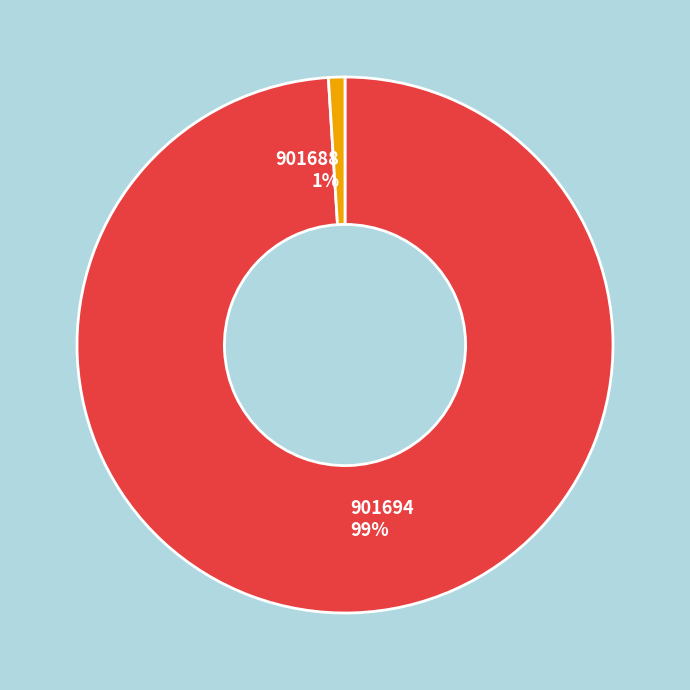

The 901694 slice represents 99% of the pie. True or false?

True